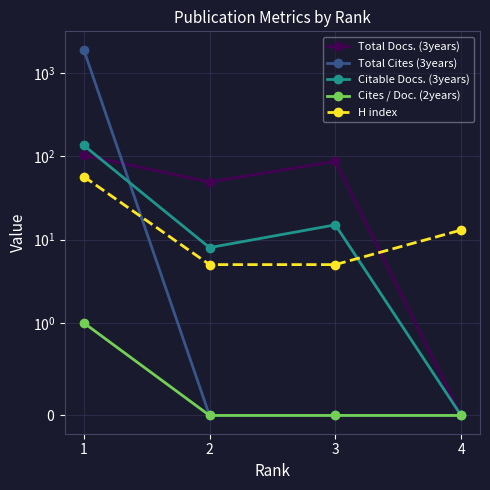

What is the sum of the Citable Docs. (3years) values at 4 and 1?

135